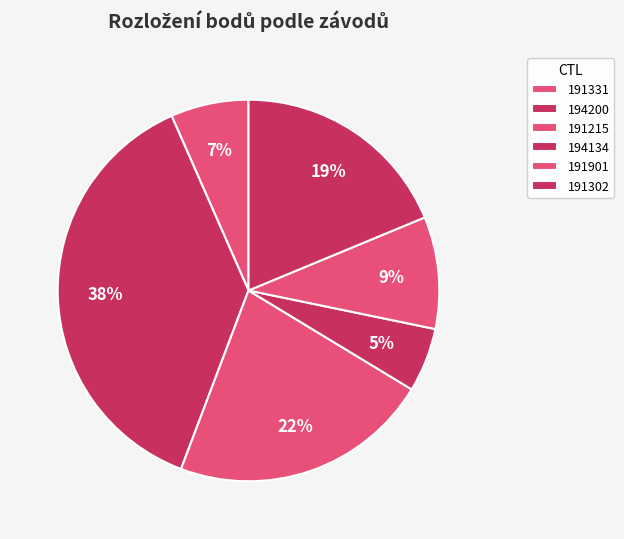

Is the sum of 191302 and 191901 greater than half?

No